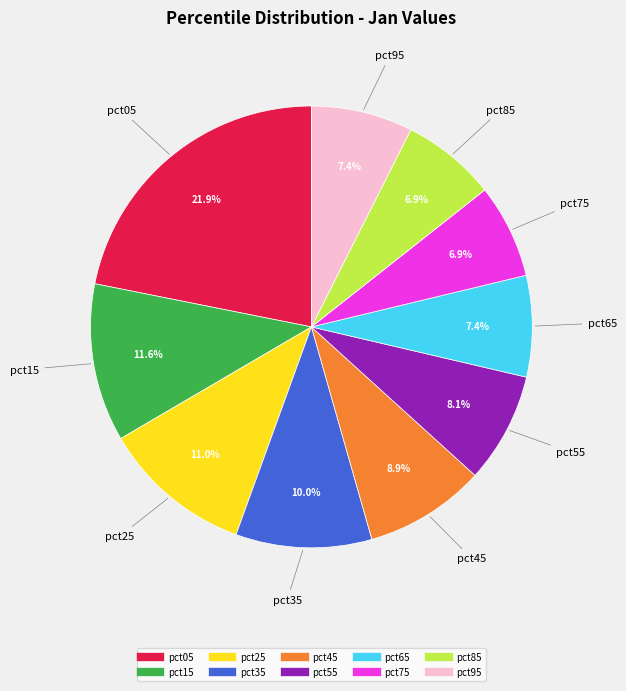

What is the ratio of the value at pct35 to the value at pct45?

1.1